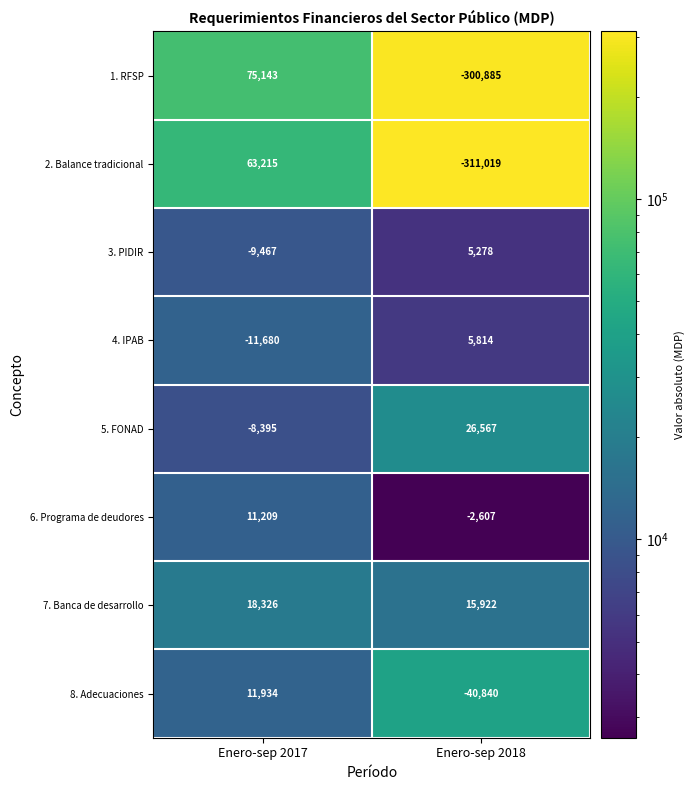

Which series changed the most between Enero-sep 2017 and Enero-sep 2018?

1. RFSP